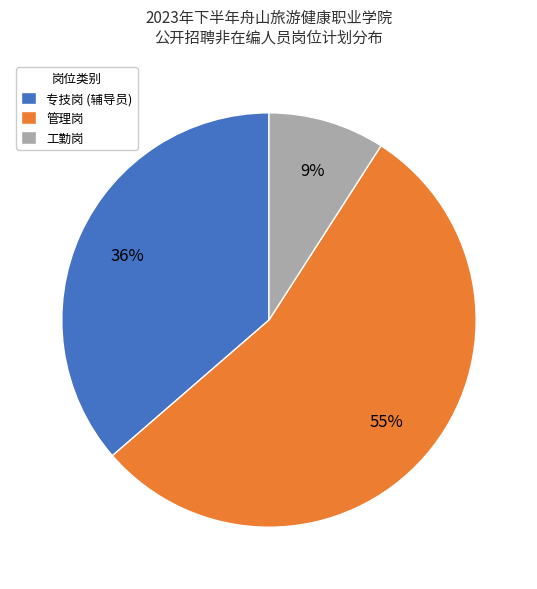

The 工勤岗 slice represents 9% of the pie. True or false?

True